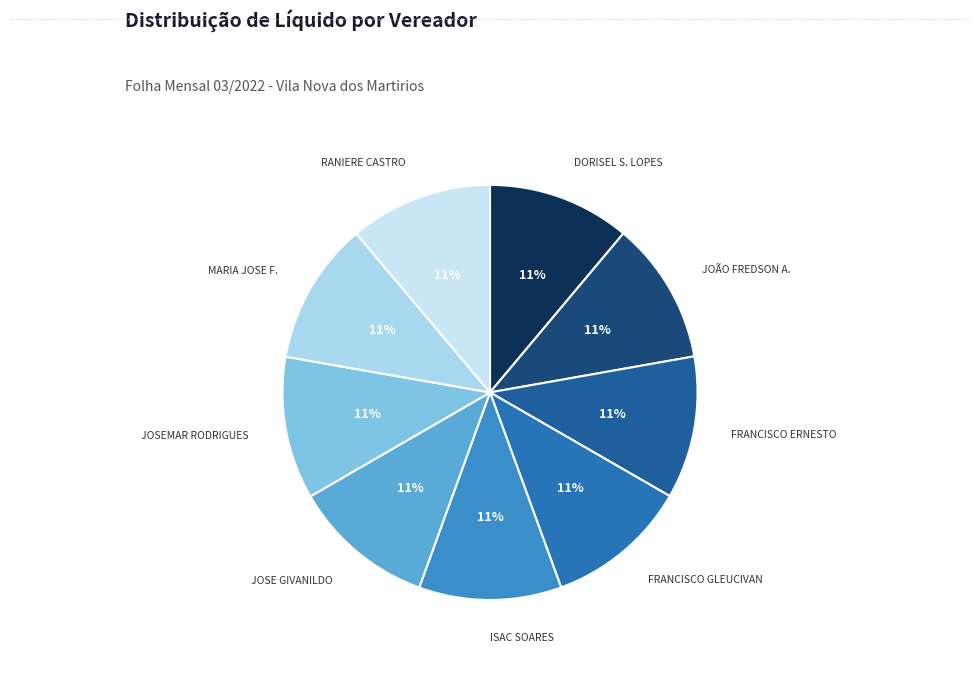

How many slices are in this pie chart?

9